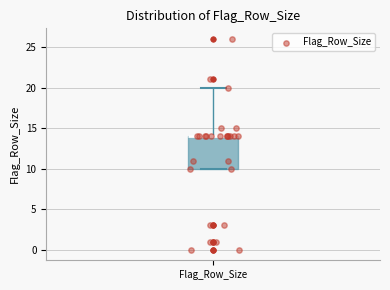

Transcribe this box plot: give where the median line is, the range the box spans, and where the two whiskers end, as read against the y-axis. The values are not printed on the chart, so give them approximately, as read against the axis.

median 14 (drawn on the box's upper edge), box 10 to 14, whiskers 10 to 20